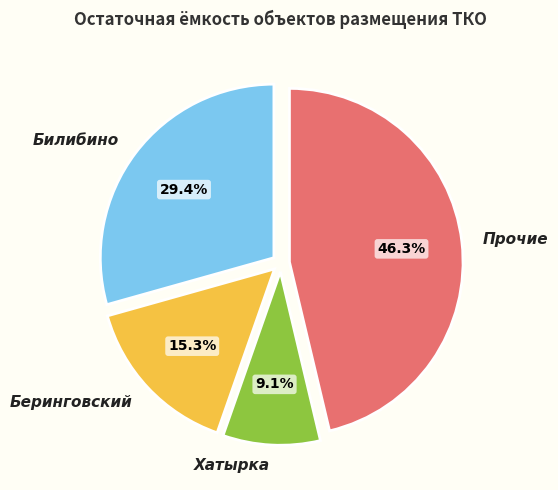

What percentage is NOT represented by Хатырка?

90.9%